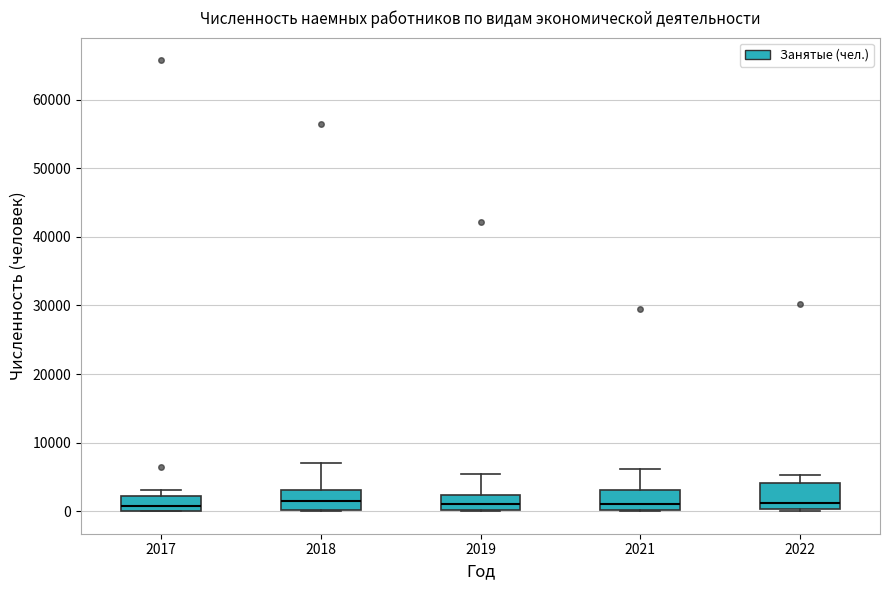

Reading left to right, transcribe this box plot: for each box, give where its median line is, the range the box spans, and where its two whiskers end, as read against the y-axis. The values are not printed on the chart, so give them approximately, as read against the axis.

2017: median 1000, box 0 to 2000, whiskers 0 to 3000
2018: median 1000, box 0 to 3000, whiskers 0 to 7000
2019: median 1000, box 0 to 2000, whiskers 0 to 5000
2021: median 1000, box 0 to 3000, whiskers 0 to 6000
2022: median 1000, box 0 to 4000, whiskers 0 to 5000